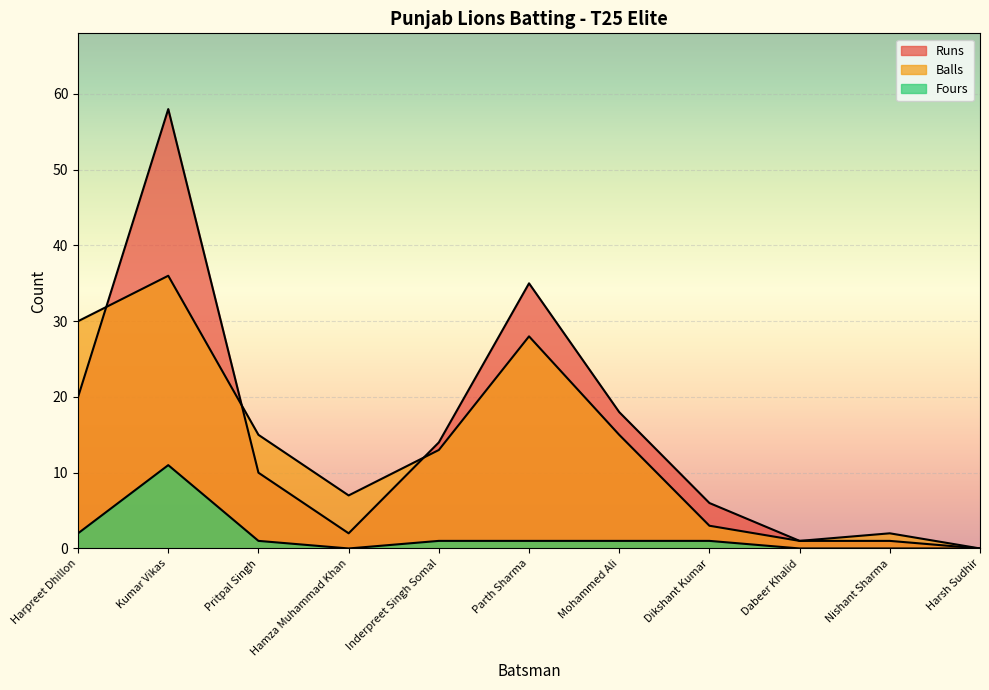

What is the difference between the highest and lowest values at Hamza Muhammad Khan?

7